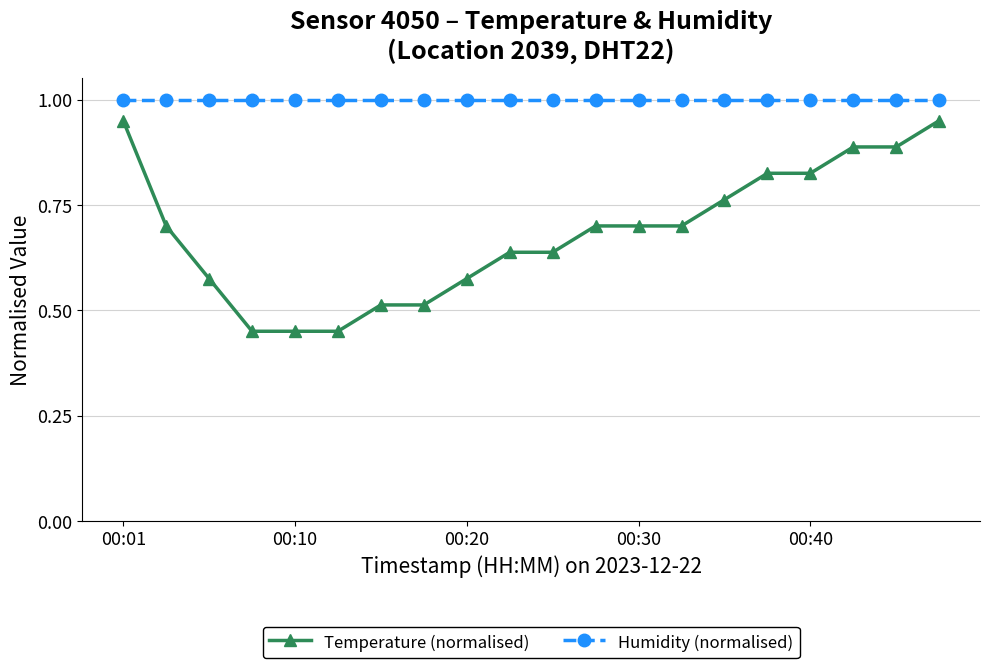

True or false: Humidity (normalised) and Temperature (normalised) intersect in this chart.

False